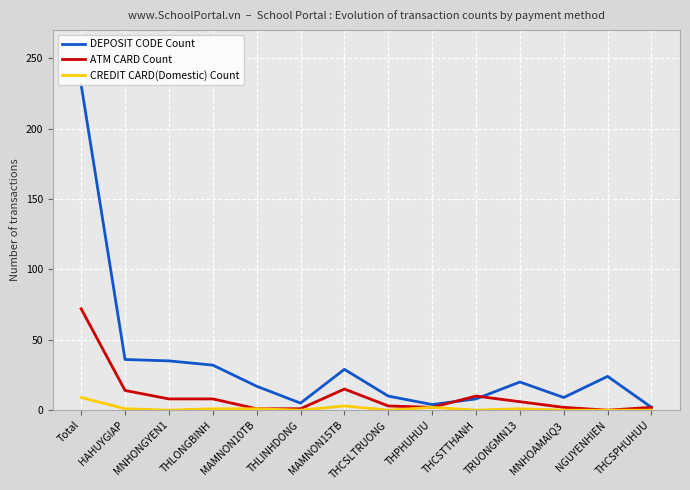

True or false: DEPOSIT CODE Count has a value of 24 at NGUYENHIEN.

True